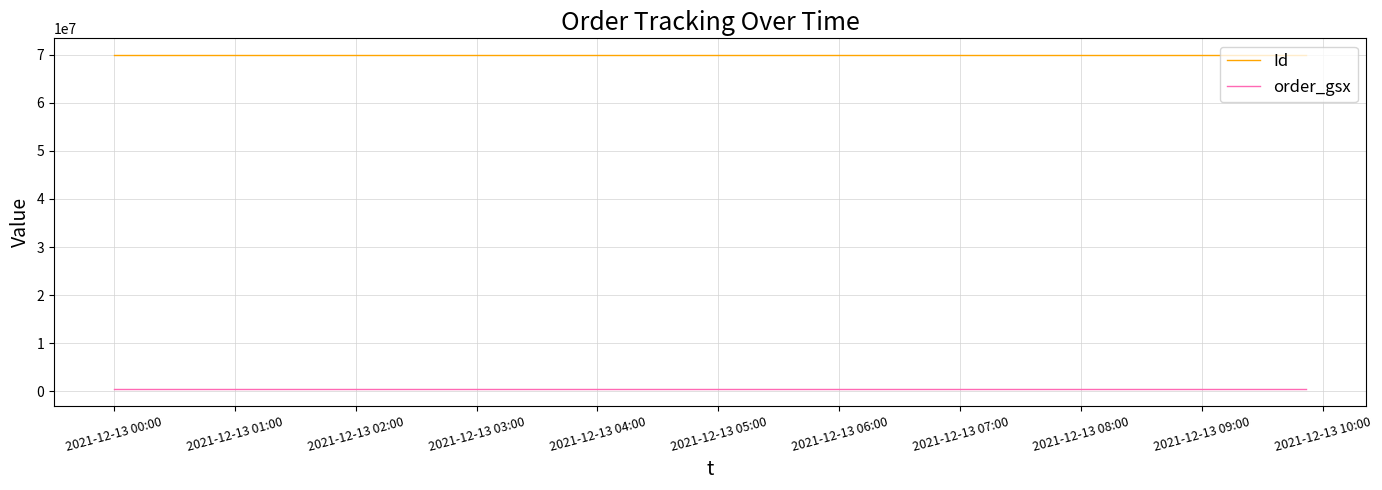

Which series has the largest total across all categories?

Id